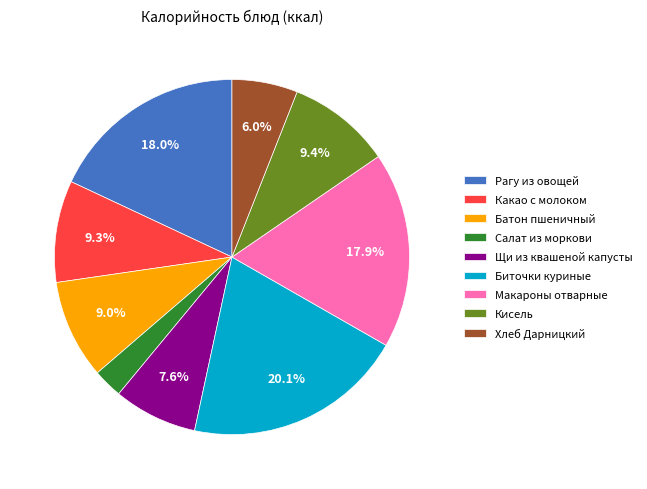

Does Биточки куриные represent more than half of the total?

No